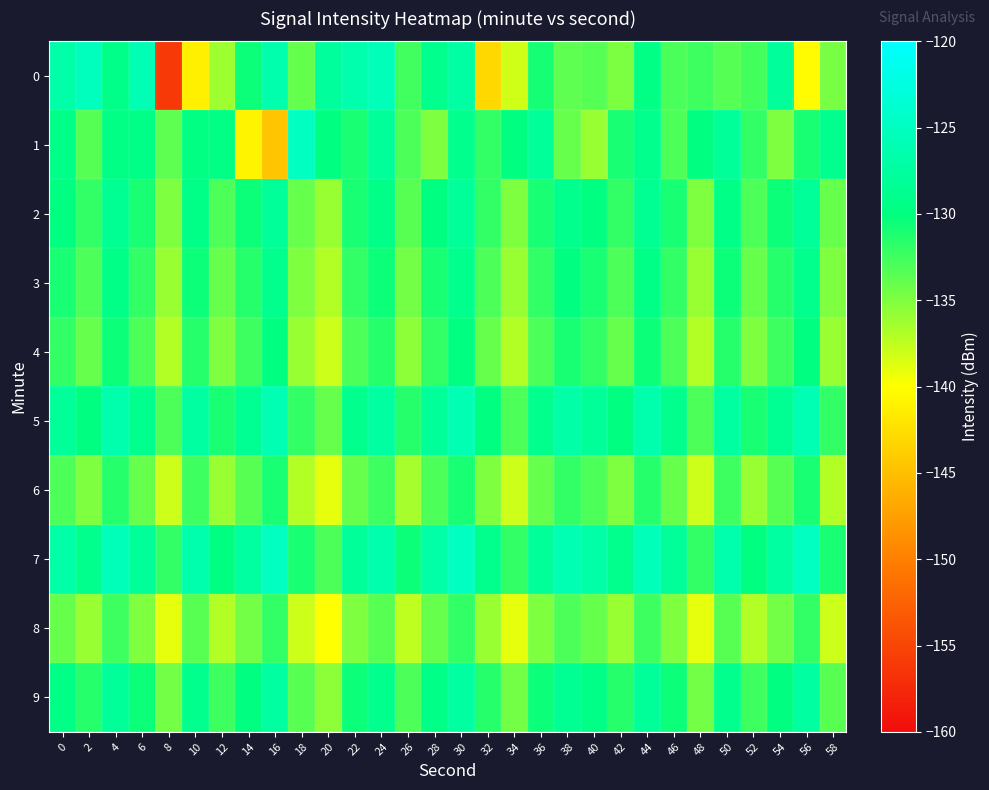

Rank the series at 12 from highest to lowest value.

row_1, row_7, row_5, row_9, row_2, row_3, row_4, row_6, row_0, row_8